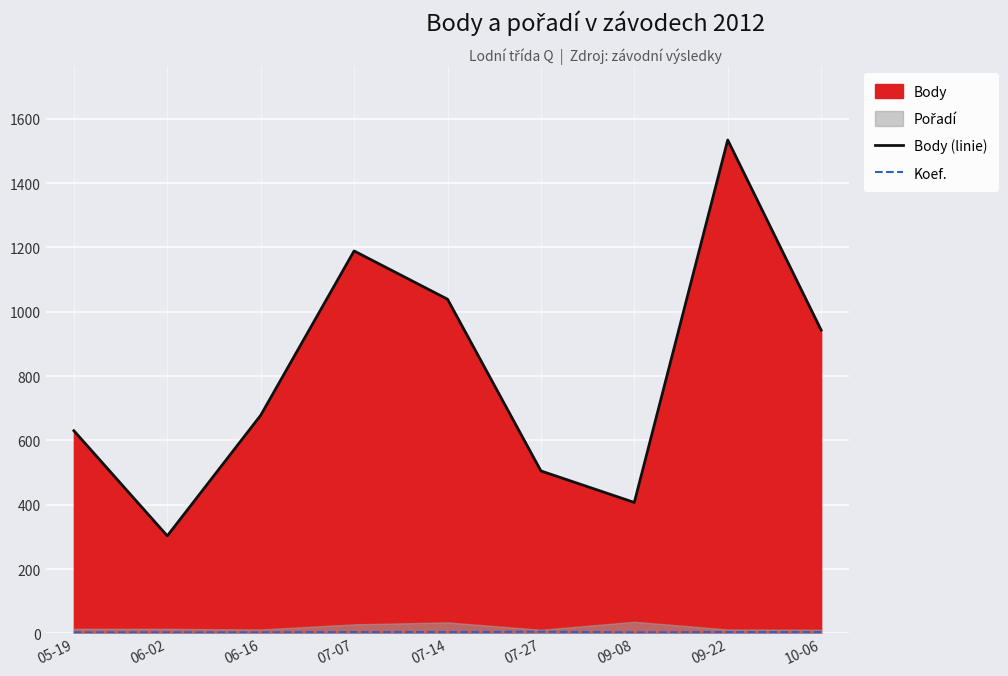

What is the value of the Body (linie) point at the 8th from the left?

1534